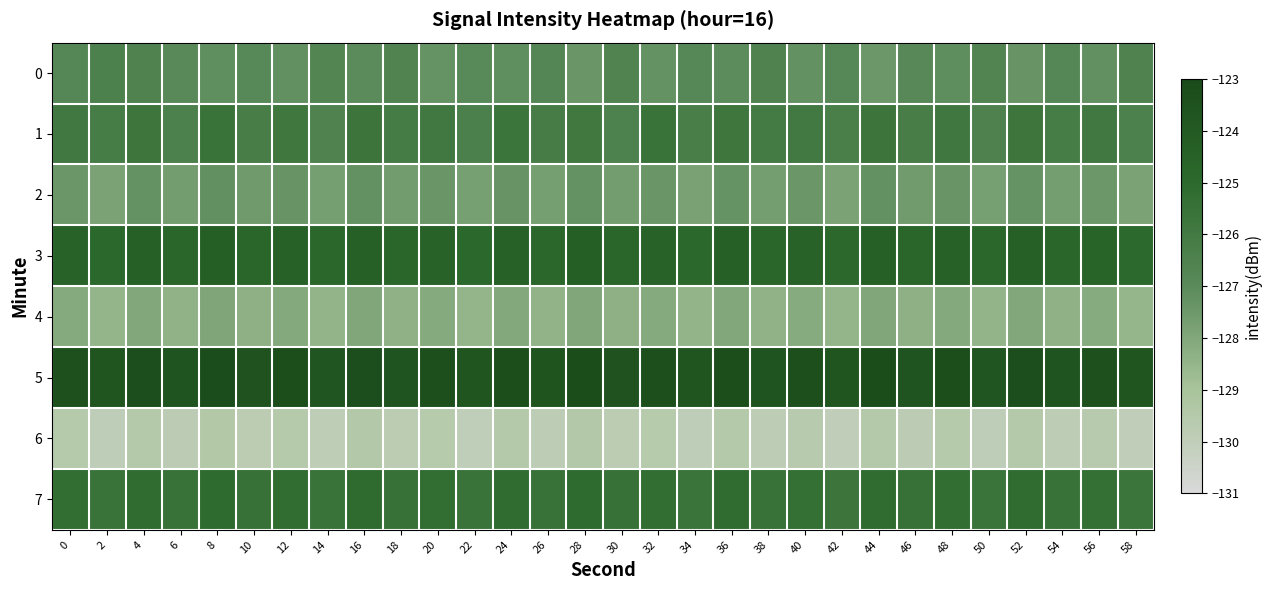

Reading left to right, what are all the values shown in this chart?

0: 0=-126.8	2=-126.4	4=-126.5	6=-127.0	8=-127.2	10=-126.9	12=-127.2	14=-126.7	16=-127.0	18=-126.6	20=-127.3	22=-126.9	24=-127.2	26=-126.8	28=-127.4	30=-126.6	32=-127.3	34=-126.9	36=-127.1	38=-126.5	40=-127.3	42=-126.8	44=-127.5	46=-126.9	48=-127.1	50=-126.7	52=-127.3	54=-126.8	56=-127.2	58=-126.5
1: 0=-125.9	2=-126.1	4=-125.7	6=-126.4	8=-125.6	10=-126.2	12=-125.8	14=-126.5	16=-125.7	18=-126.1	20=-125.9	22=-126.3	24=-125.7	26=-126.2	28=-125.9	30=-126.4	32=-125.6	34=-126.3	36=-125.8	38=-126.0	40=-126.0	42=-126.3	44=-125.7	46=-126.2	48=-125.8	50=-126.5	52=-125.8	54=-126.1	56=-125.9	58=-126.4
2: 0=-127.5	2=-127.8	4=-127.3	6=-127.7	8=-127.2	10=-127.6	12=-127.4	14=-127.7	16=-127.3	18=-127.6	20=-127.4	22=-127.8	24=-127.3	26=-127.7	28=-127.3	30=-127.7	32=-127.4	34=-127.8	36=-127.3	38=-127.7	40=-127.5	42=-127.8	44=-127.3	46=-127.6	48=-127.4	50=-127.8	52=-127.3	54=-127.7	56=-127.5	58=-127.8
3: 0=-124.5	2=-124.9	4=-124.4	6=-124.8	8=-124.3	10=-124.7	12=-124.5	14=-124.8	16=-124.4	18=-124.8	20=-124.5	22=-124.9	24=-124.5	26=-124.8	28=-124.4	30=-124.7	32=-124.5	34=-124.9	36=-124.4	38=-124.8	40=-124.6	42=-124.9	44=-124.4	46=-124.8	48=-124.5	50=-124.9	52=-124.4	54=-124.8	56=-124.6	58=-124.9
4: 0=-128.1	2=-128.5	4=-128.0	6=-128.4	8=-128.0	10=-128.3	12=-128.1	14=-128.4	16=-128.0	18=-128.4	20=-128.1	22=-128.5	24=-128.1	26=-128.4	28=-128.0	30=-128.3	32=-128.1	34=-128.5	36=-128.0	38=-128.4	40=-128.1	42=-128.5	44=-128.0	46=-128.3	48=-128.1	50=-128.4	52=-128.0	54=-128.4	56=-128.2	58=-128.5
5: 0=-123.4	2=-123.7	4=-123.2	6=-123.6	8=-123.2	10=-123.5	12=-123.3	14=-123.7	16=-123.2	18=-123.6	20=-123.3	22=-123.7	24=-123.3	26=-123.7	28=-123.2	30=-123.5	32=-123.3	34=-123.7	36=-123.3	38=-123.6	40=-123.4	42=-123.7	44=-123.2	46=-123.6	48=-123.3	50=-123.7	52=-123.2	54=-123.6	56=-123.4	58=-123.7
6: 0=-129.6	2=-129.9	4=-129.5	6=-129.8	8=-129.4	10=-129.8	12=-129.5	14=-129.9	16=-129.4	18=-129.8	20=-129.6	22=-129.9	24=-129.5	26=-129.9	28=-129.4	30=-129.8	32=-129.6	34=-129.9	36=-129.5	38=-129.9	40=-129.6	42=-130.0	44=-129.5	46=-129.8	48=-129.6	50=-129.9	52=-129.5	54=-129.8	56=-129.6	58=-130.0
7: 0=-125.2	2=-125.6	4=-125.2	6=-125.5	8=-125.1	10=-125.4	12=-125.2	14=-125.6	16=-125.1	18=-125.5	20=-125.2	22=-125.6	24=-125.2	26=-125.5	28=-125.1	30=-125.5	32=-125.3	34=-125.6	36=-125.2	38=-125.5	40=-125.3	42=-125.7	44=-125.1	46=-125.5	48=-125.3	50=-125.6	52=-125.2	54=-125.5	56=-125.3	58=-125.7